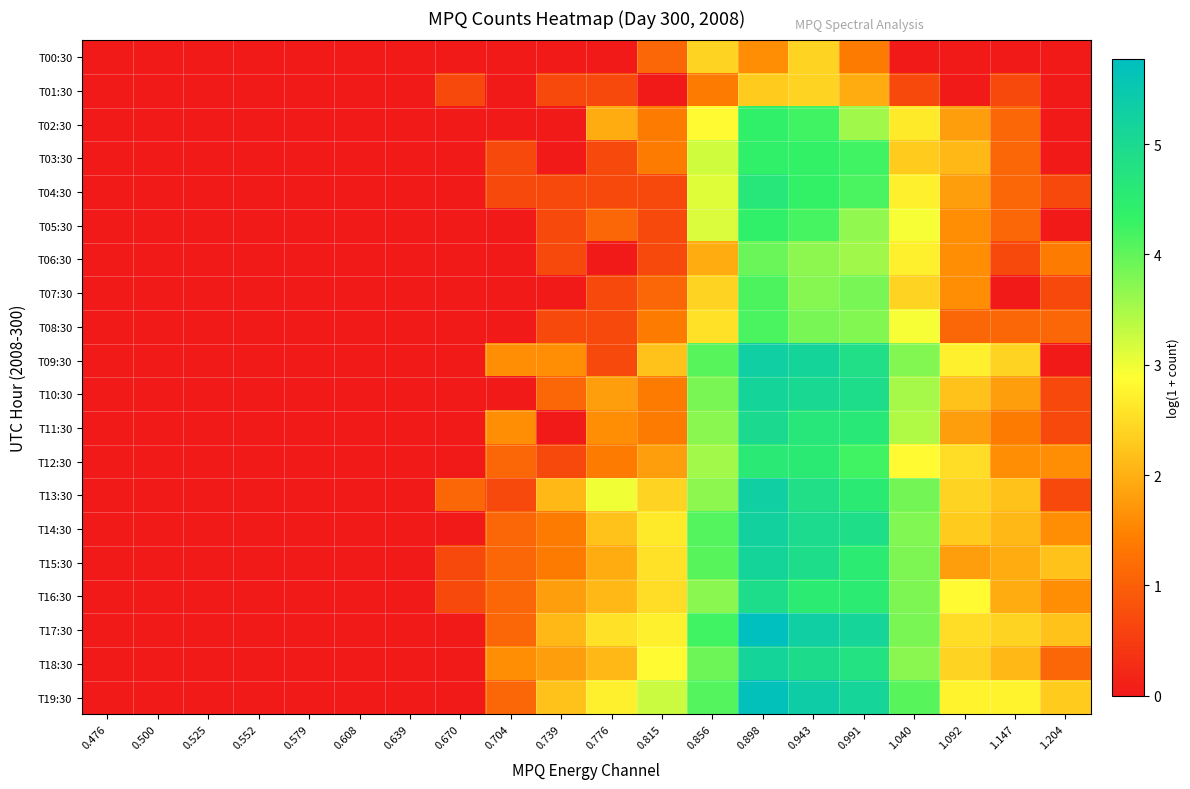

How many series are shown in this chart?

20